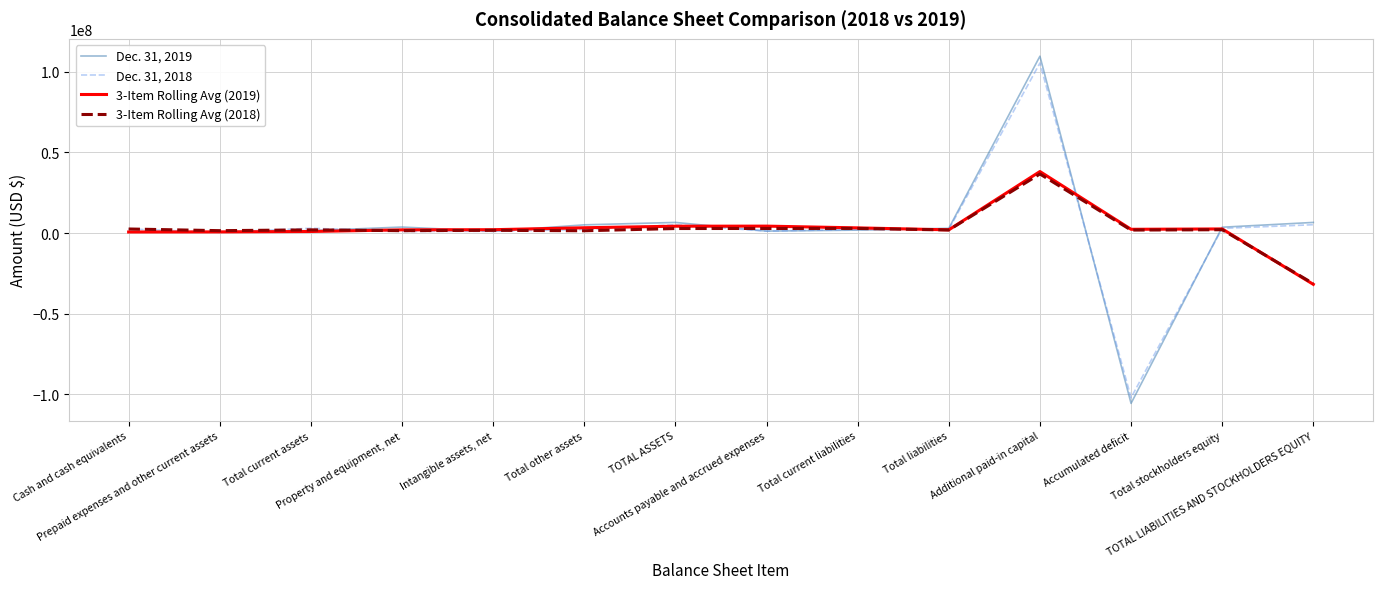

What is the lowest value of the 3-Item Rolling Avg (2018) series?

-31325020.0